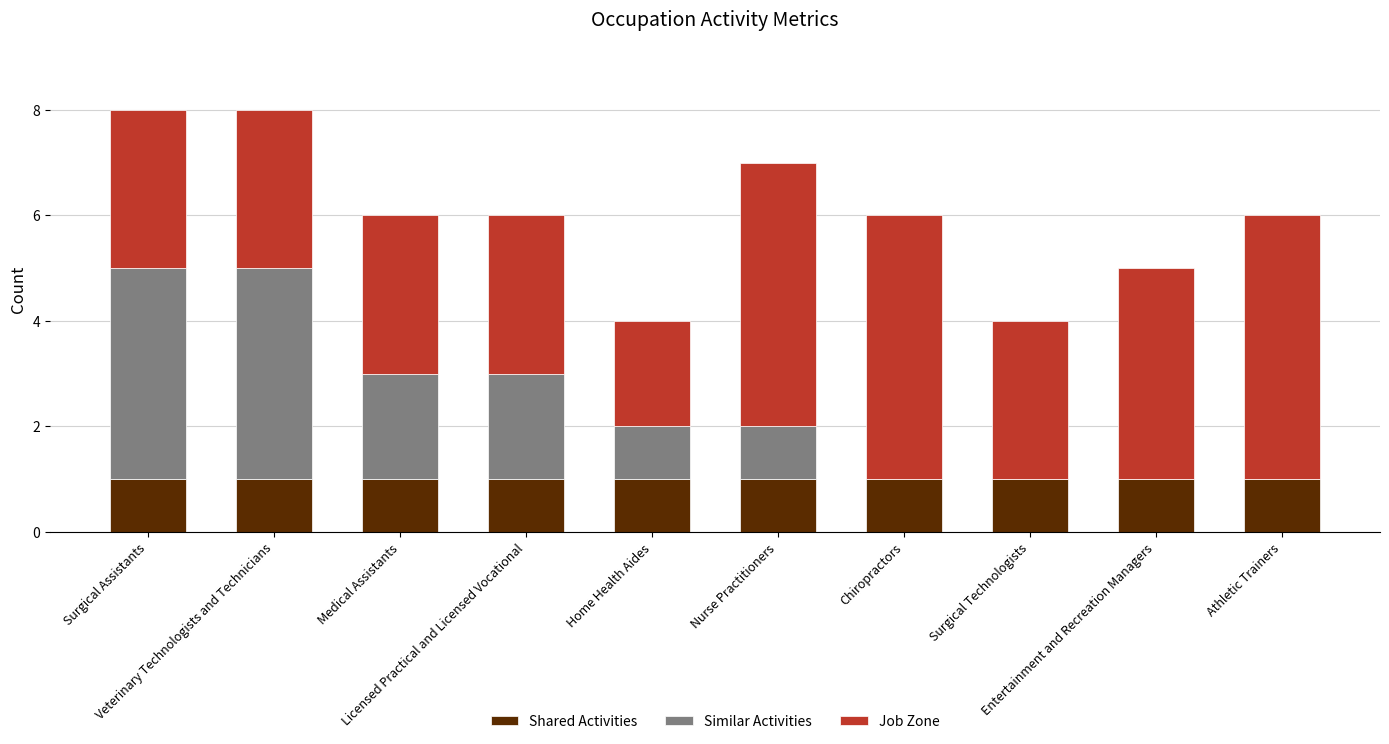

What are all the series names shown in the legend?

Shared Activities, Similar Activities, Job Zone